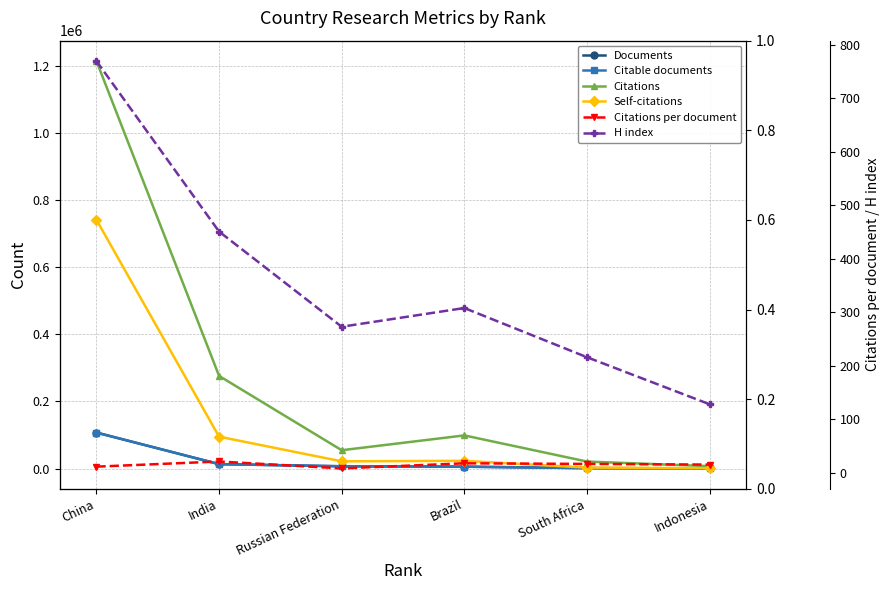

What is the difference between the maximum and second lowest values in the Self-citations series?

739032.0